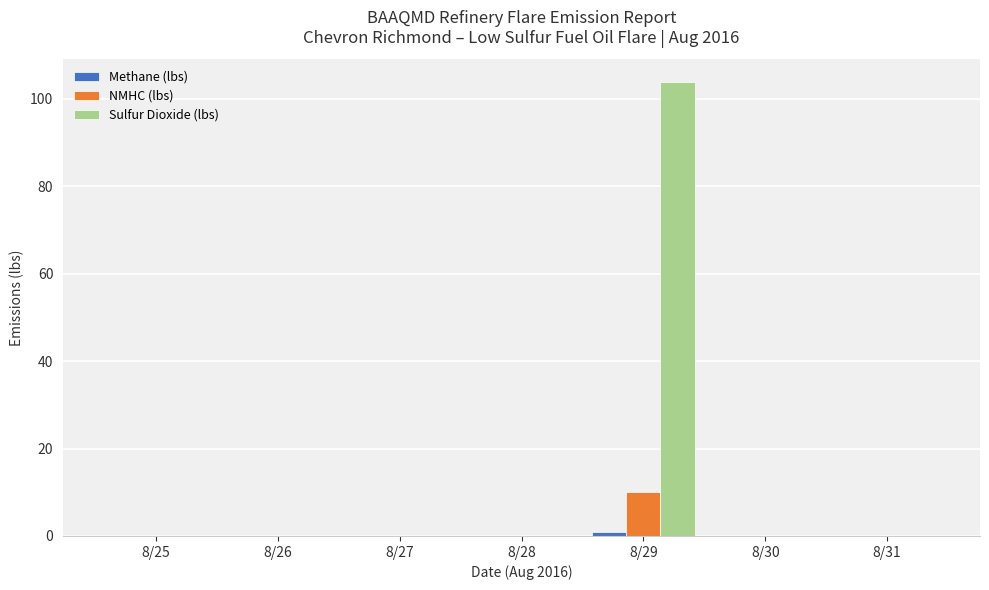

What is the sum of all NMHC (lbs) values?

10.1